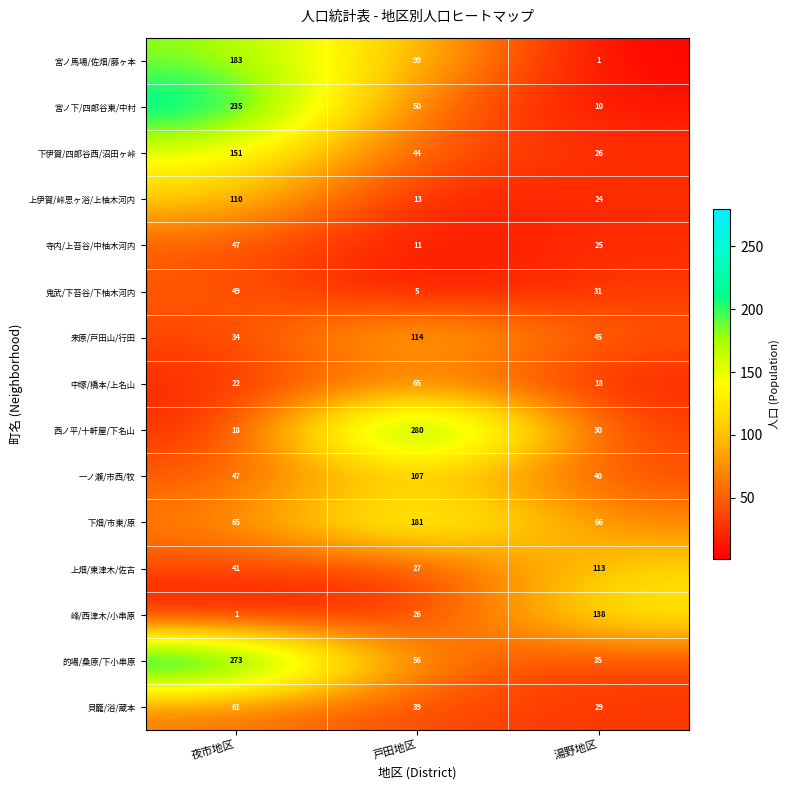

What is the approximate value of 一ノ瀬/市西/牧 at 夜市地区, to the nearest 10?

50